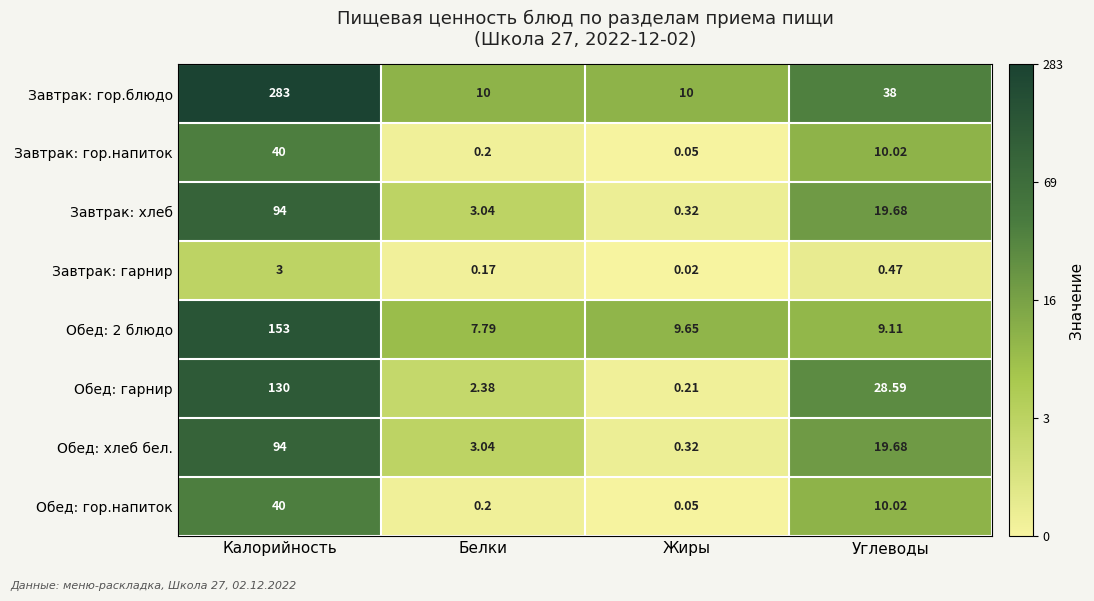

List the labels in order of Обед: 2 блюдо value, smallest first.

Белки, Углеводы, Жиры, Калорийность